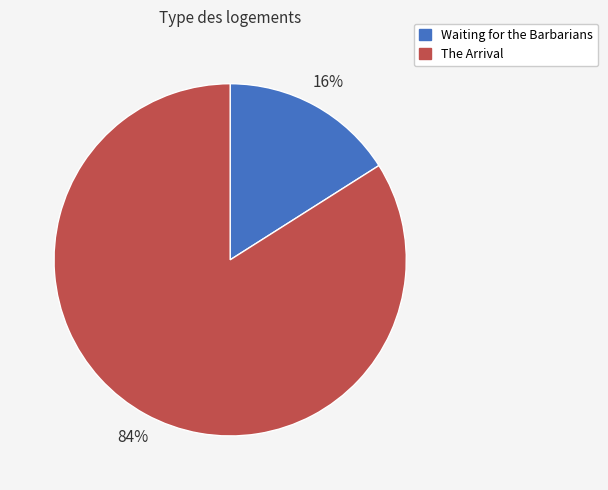

How many segments does this pie chart have?

2